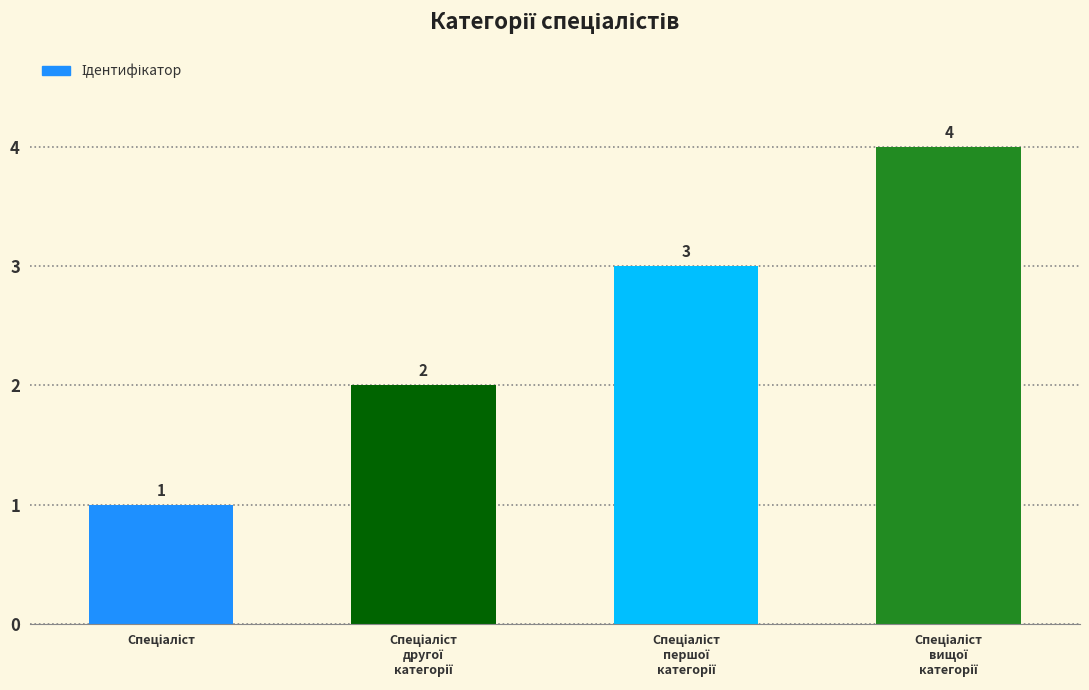

Count the values in the range 2 to 4.

3